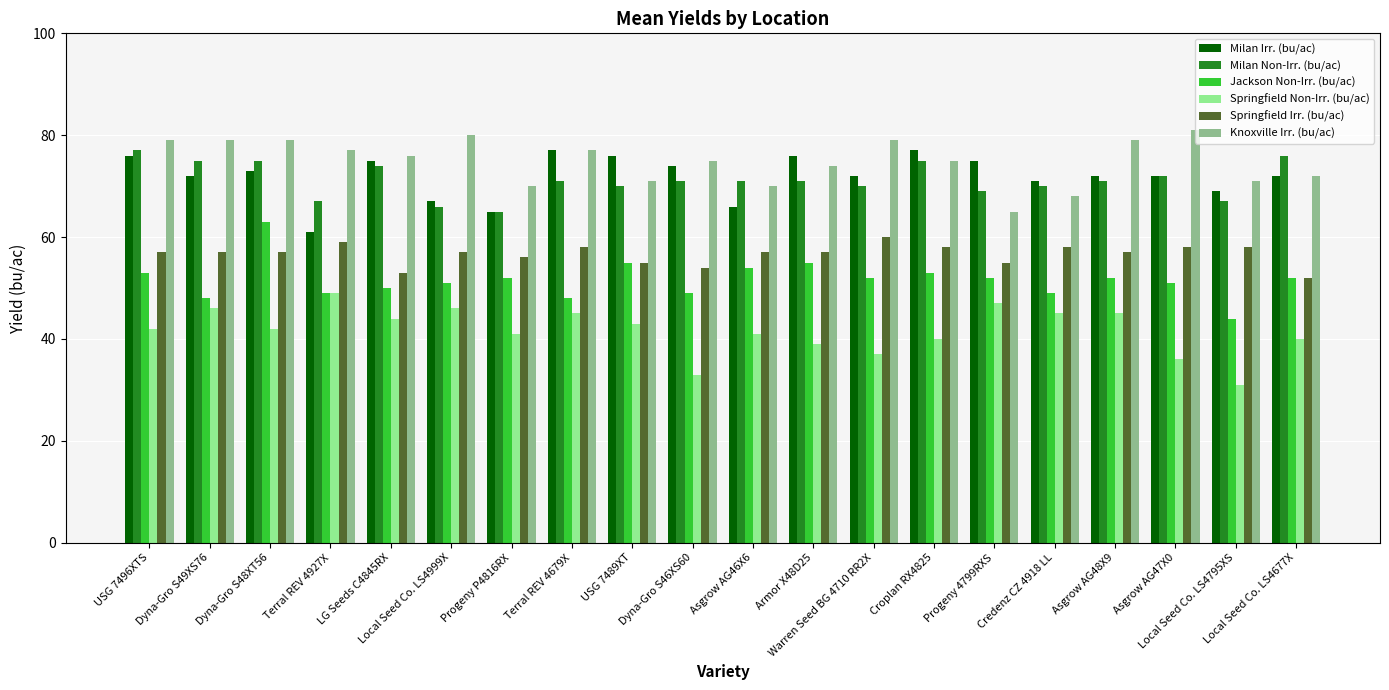

What position from the left is Asgrow AG46X6?

11